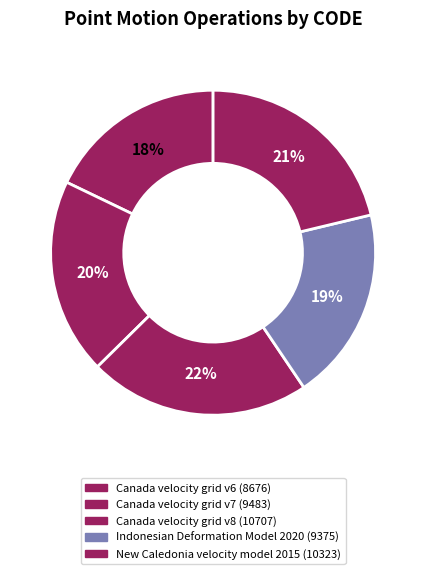

How many slices are in this pie chart?

5